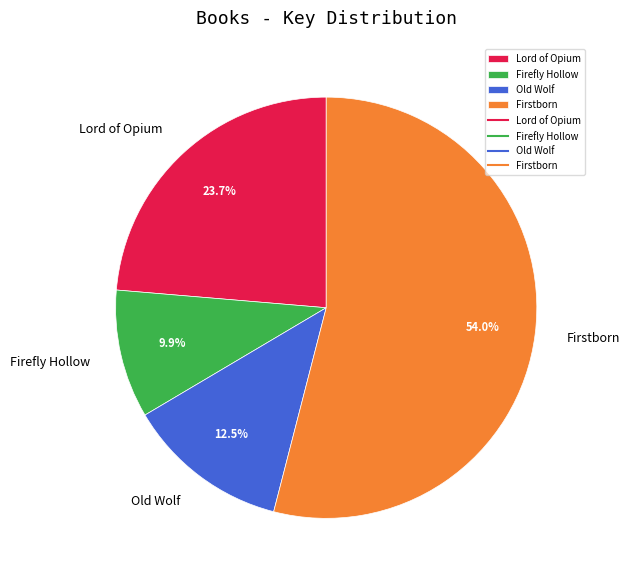

Is it true that Firstborn is 54% of the pie?

True